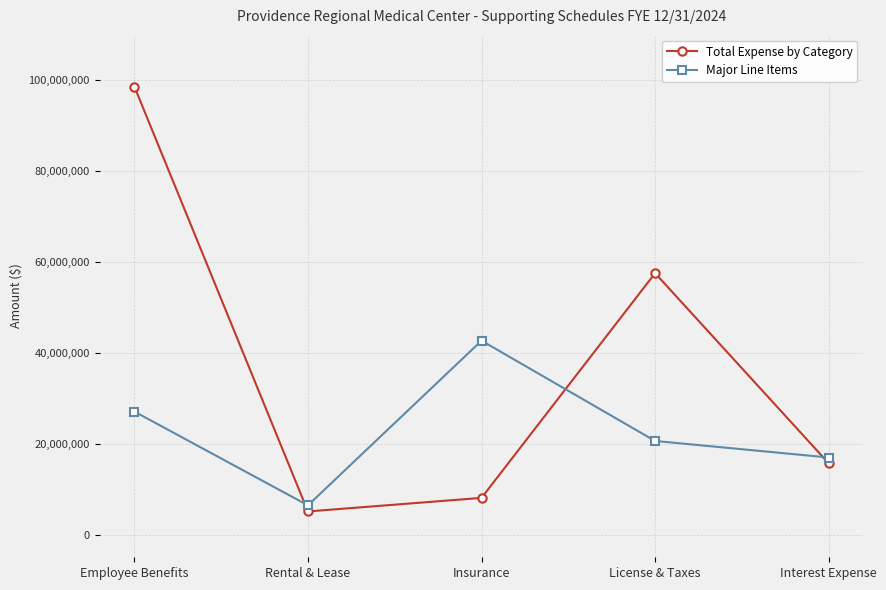

Is the value of Major Line Items at Insurance greater than the value of Total Expense by Category at Insurance?

Yes